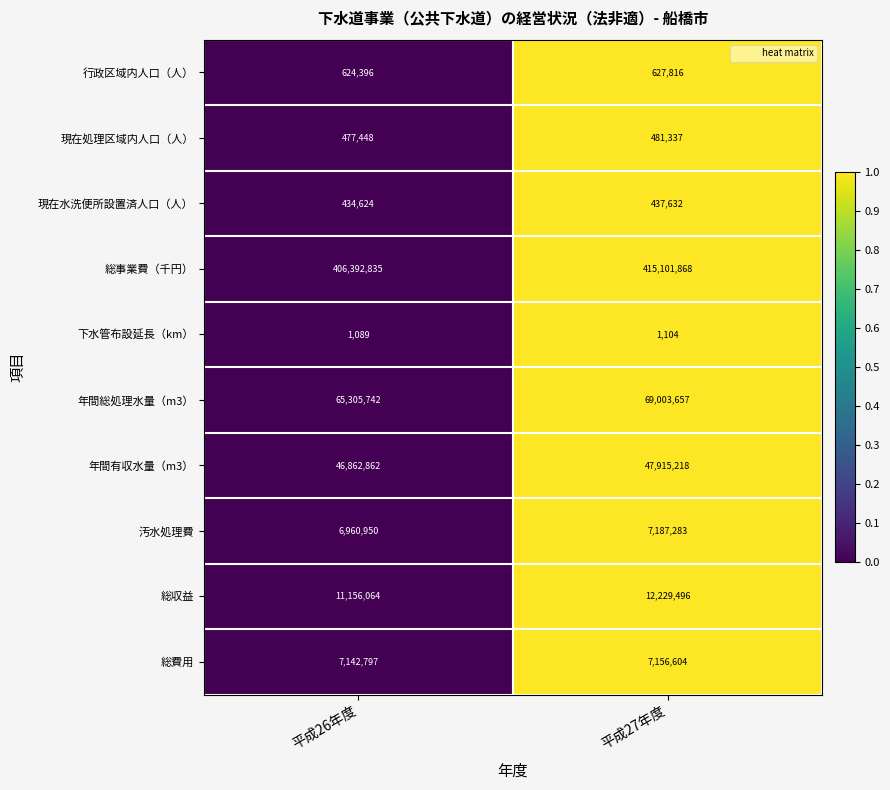

Count the number of categories in the chart.

2